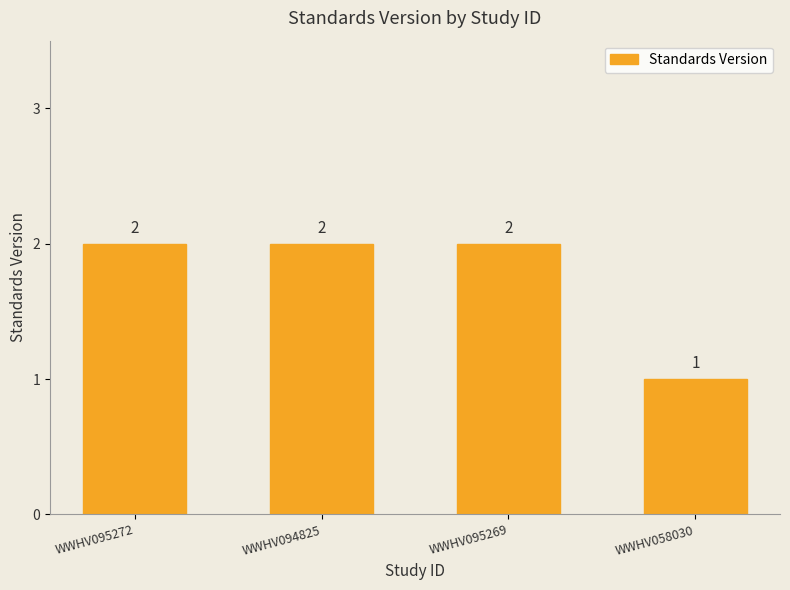

What is the ratio of the value at WWHV095272 to the value at WWHV094825?

1.0